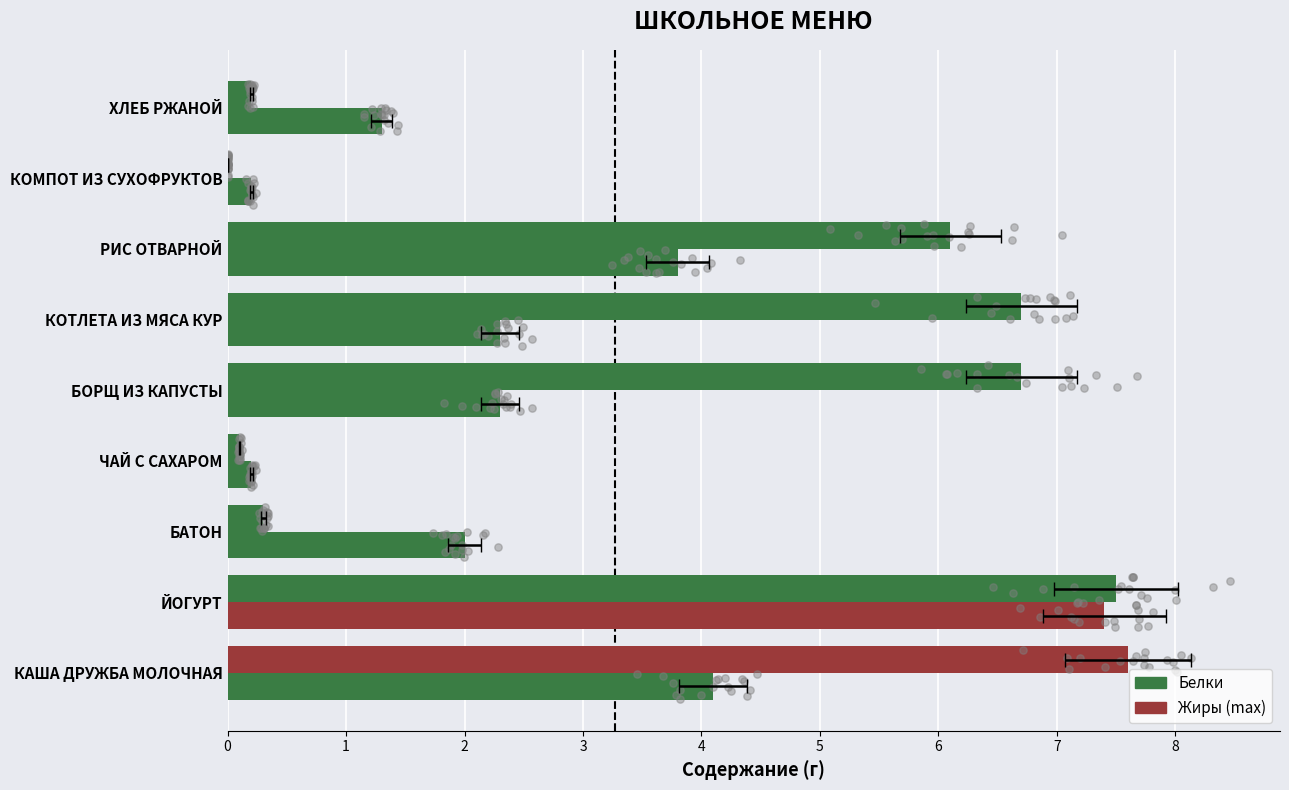

Which series contains the lowest Y value?

Жиры